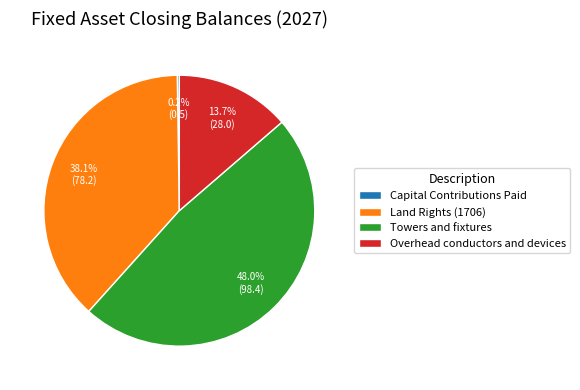

To the nearest percent, what is the combined percentage of Land Rights (1706) and Towers and fixtures?

86%